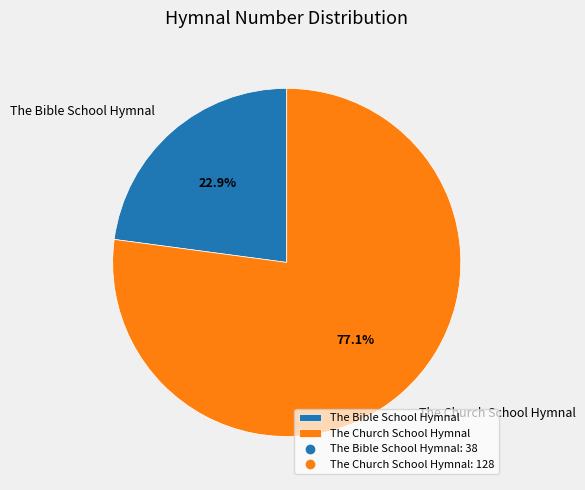

How many segments does this pie chart have?

2